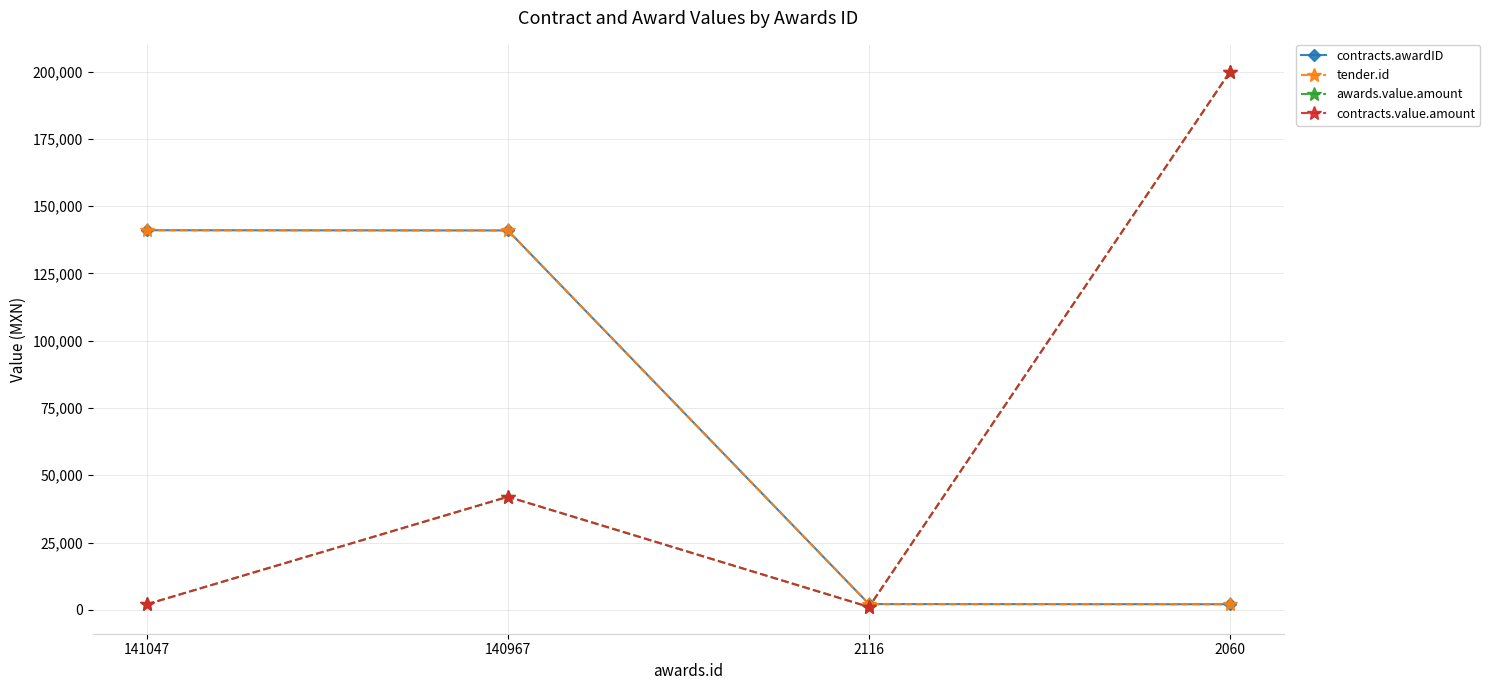

Does the chart have visible grid lines?

Yes